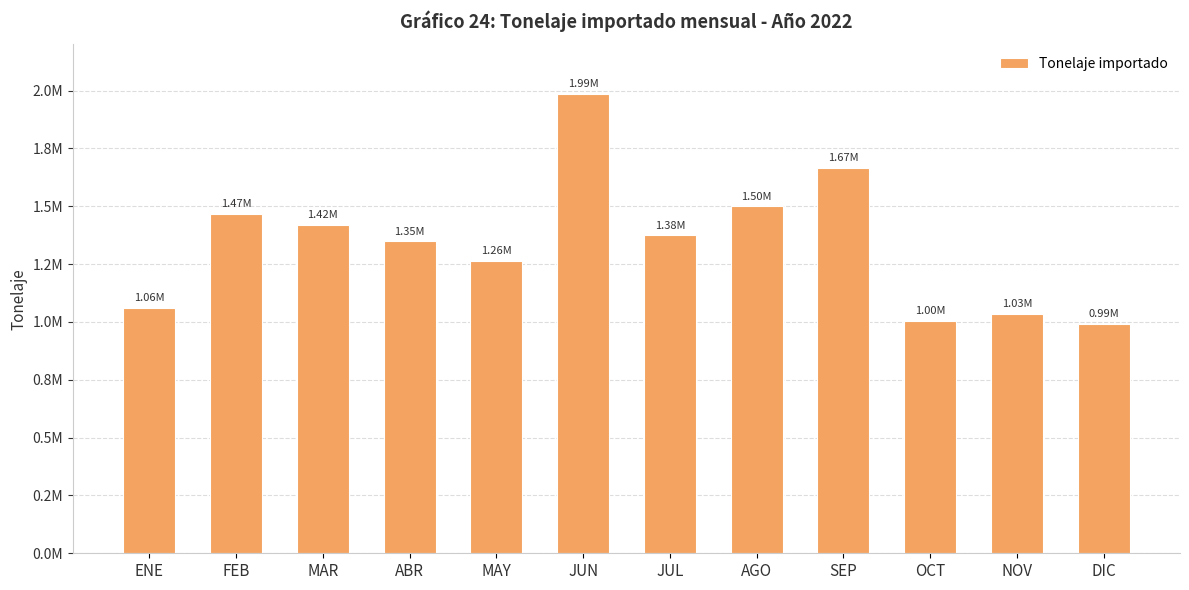

Does the chart contain any negative values?

No